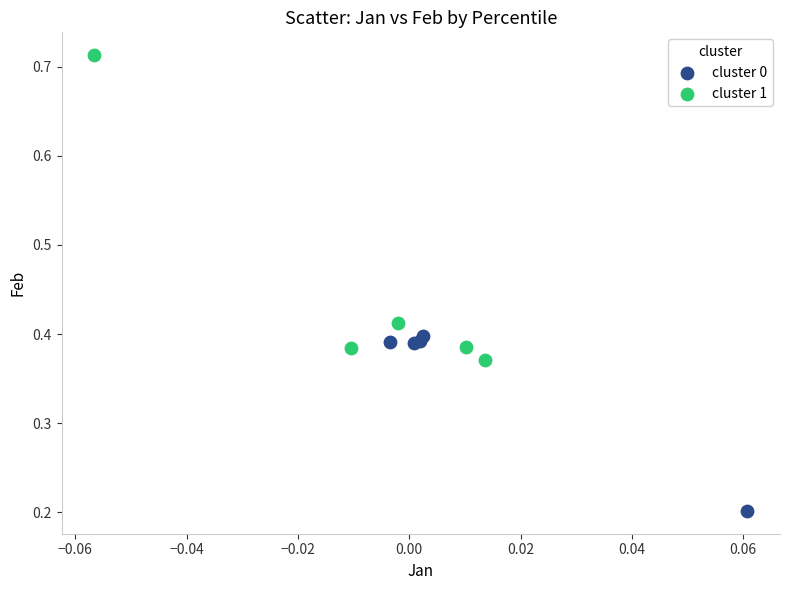

What are all the series names shown in the legend?

cluster 0, cluster 1